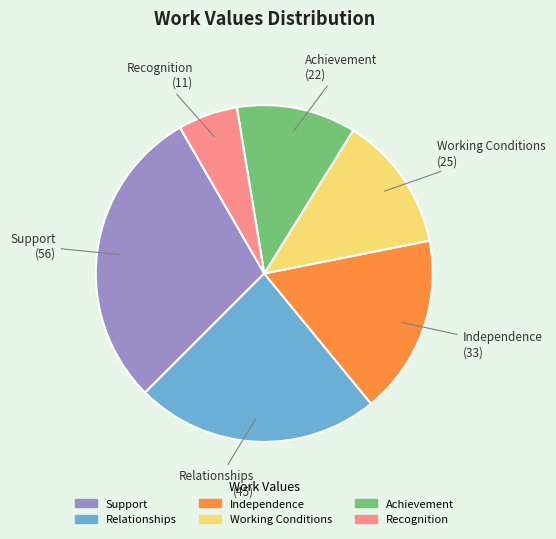

Rank the categories by value from lowest to highest.

Recognition, Achievement, Working Conditions, Independence, Relationships, Support